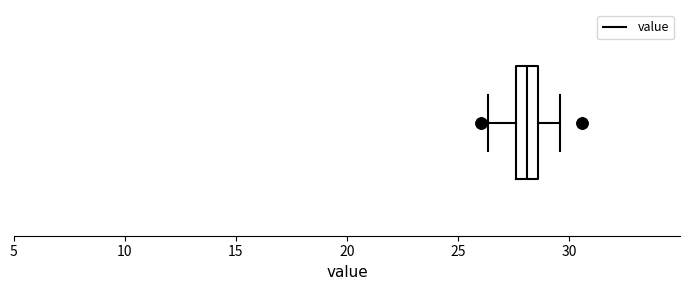

Read this box plot against the x-axis: the position of the median line, the range covered by the box, and the ends of both whiskers. The values are not printed on the chart, so give them approximately, as read against the axis.

median 28.0, box 27.5 to 28.5, whiskers 26.5 to 29.5